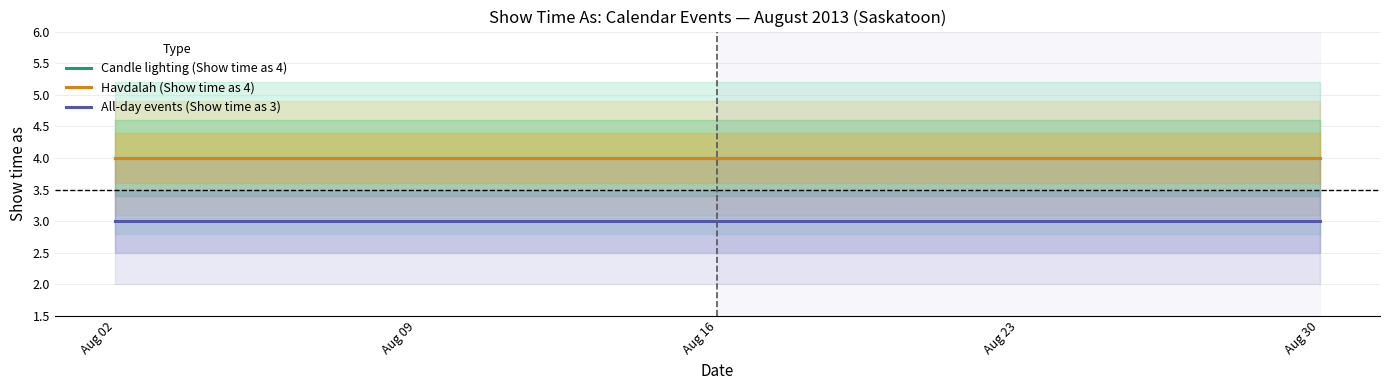

Reading right to left, extract all data points from this chart.

Candle lighting (Show time as 4): Aug 30=4	Aug 23=4	Aug 16=4	Aug 09=4	Aug 02=4
Havdalah (Show time as 4): Aug 30=4	Aug 23=4	Aug 16=4	Aug 09=4	Aug 02=4
All-day events (Show time as 3): Aug 30=3	Aug 23=3	Aug 16=3	Aug 09=3	Aug 02=3